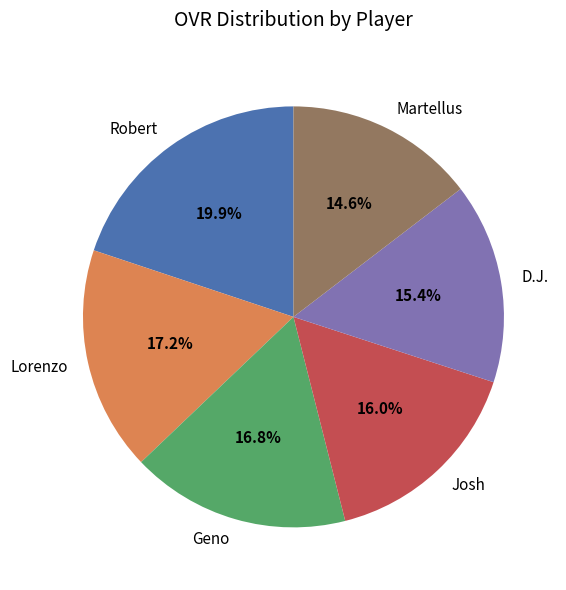

To the nearest percent, what is the combined percentage of Martellus and Josh?

31%